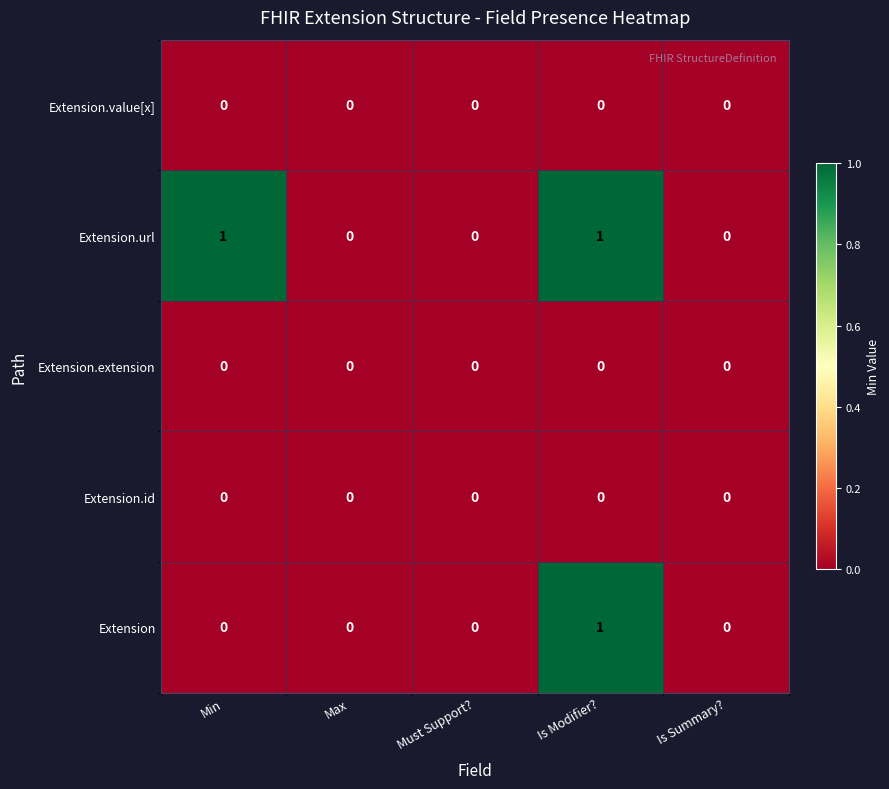

The Extension.url series shows -1 at Max. True or false?

False